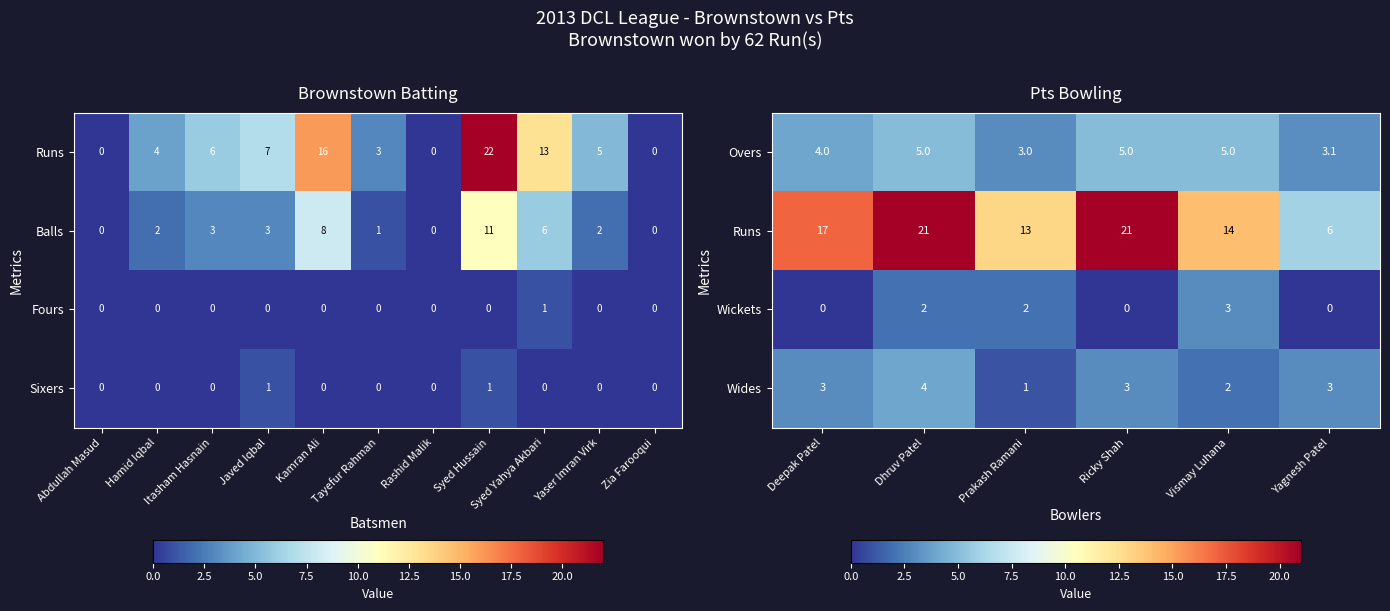

Which category has the highest value in the Wides series?

Dhruv Patel